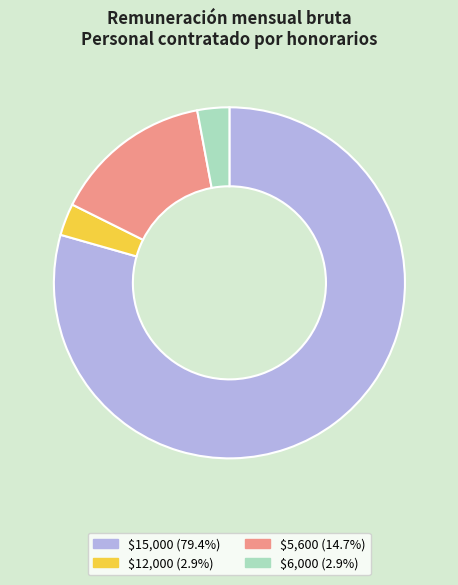

Is there a majority slice in this chart?

Yes